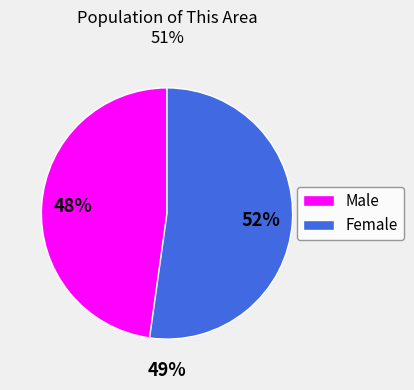

What portion of the pie excludes Female?

47.8%